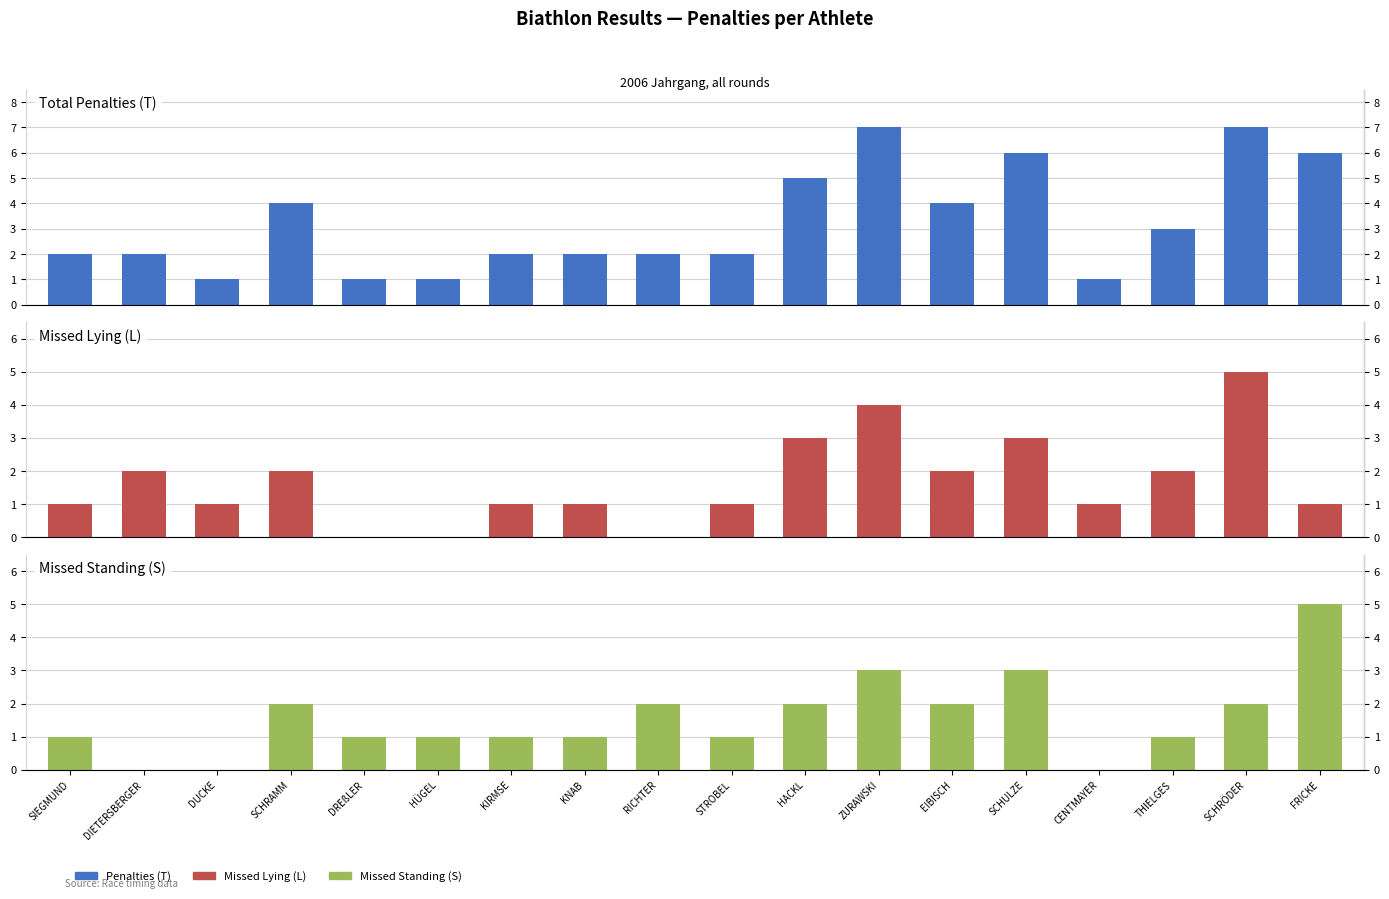

At which label does Missed Standing (S) reach its peak?

FRICKE